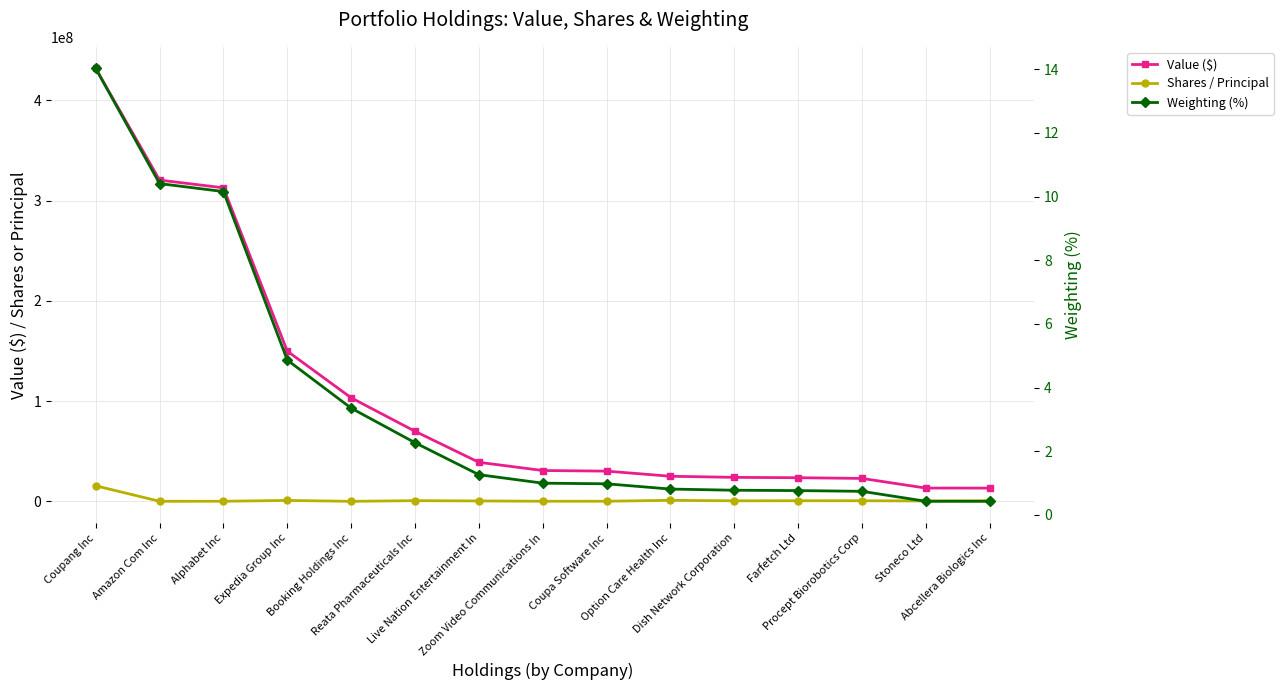

True or false: Shares / Principal has more than 1 points higher than both neighbors.

True